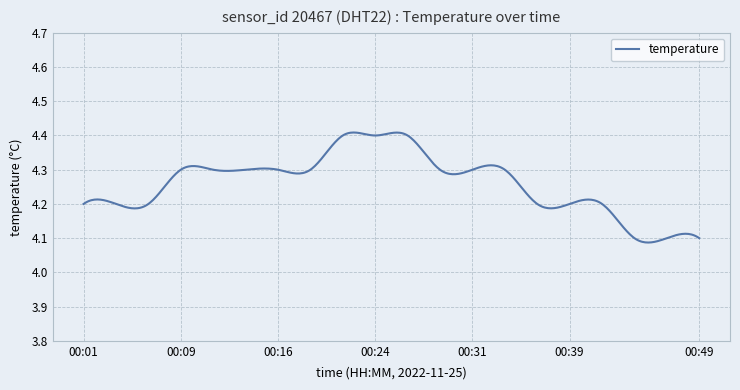

Count the number of data series in this chart.

1